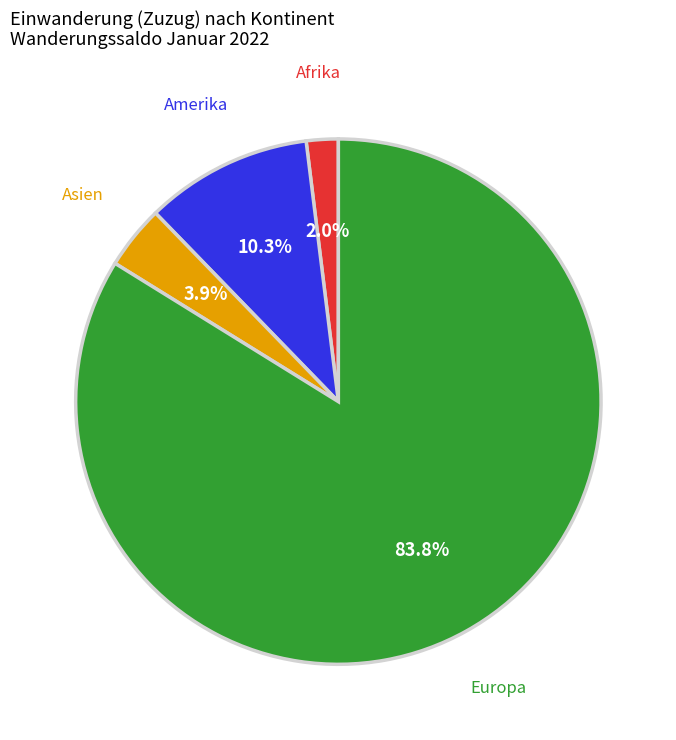

Which has a higher value, Amerika or Afrika?

Amerika